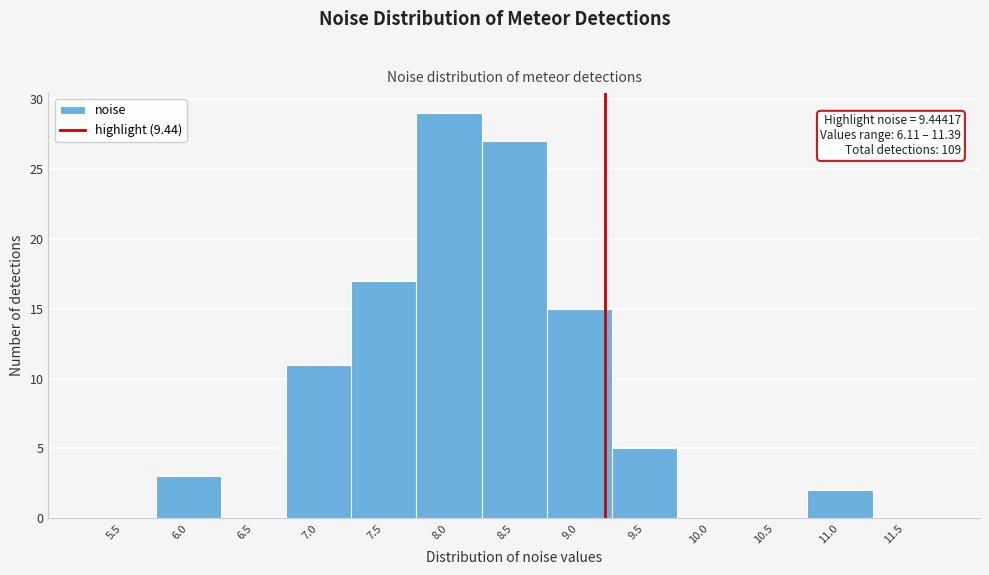

Reading left to right, what are all the values shown in this chart?

5.5=0	6.0=3	6.5=0	7.0=11	7.5=17	8.0=29	8.5=27	9.0=15	9.5=5	10.0=0	10.5=0	11.0=2	11.5=0